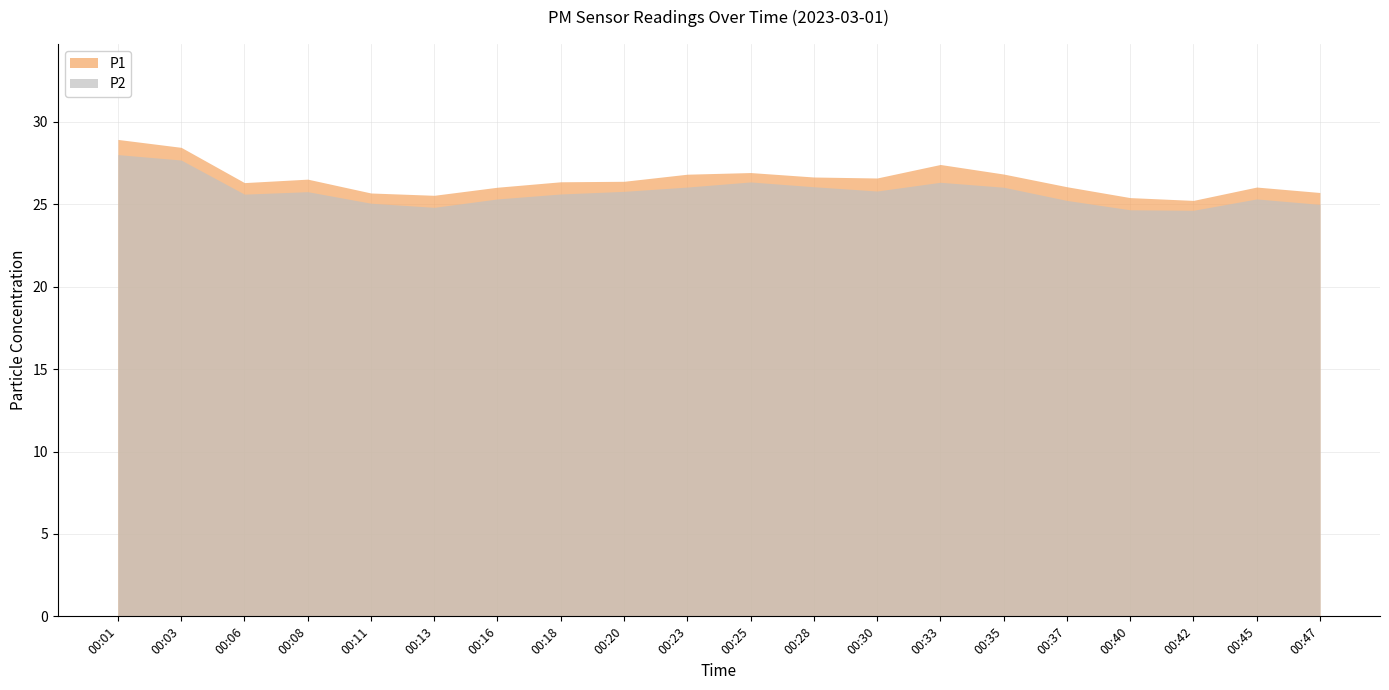

True or false: P2 has a value of 36.8 at 00:25.

False